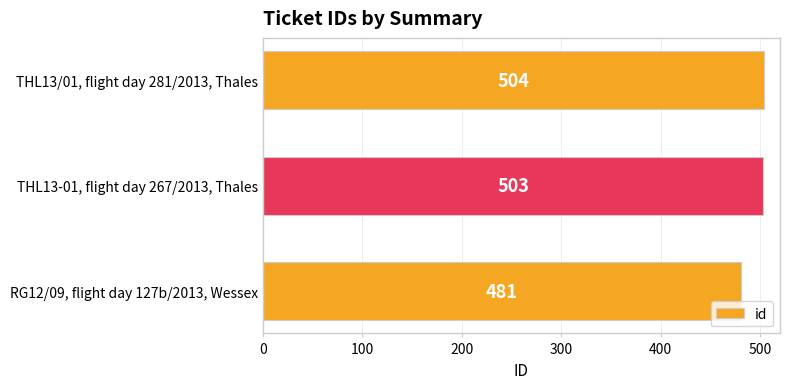

Approximately how many times larger is the value at THL13/01, flight day 281/2013, Thales compared to RG12/09, flight day 127b/2013, Wessex?

1.0